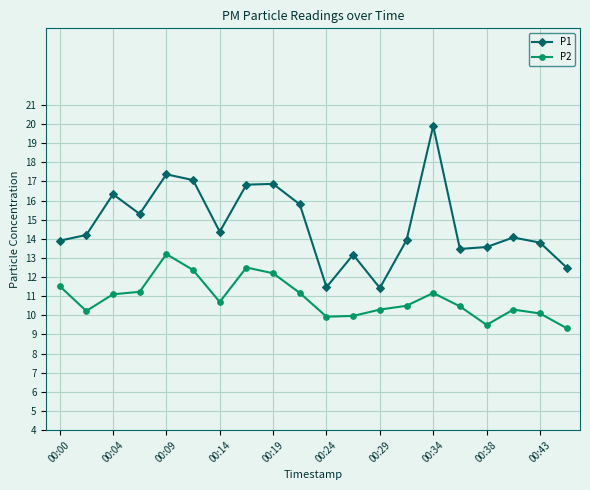

Which series has the largest total across all categories?

P1